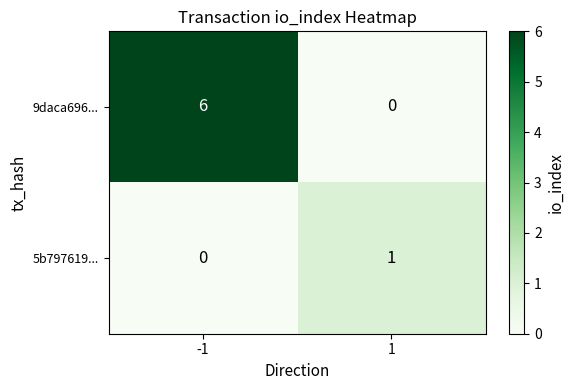

Is the value of 5b797619... at -1 greater than the value of 9daca696... at -1?

No